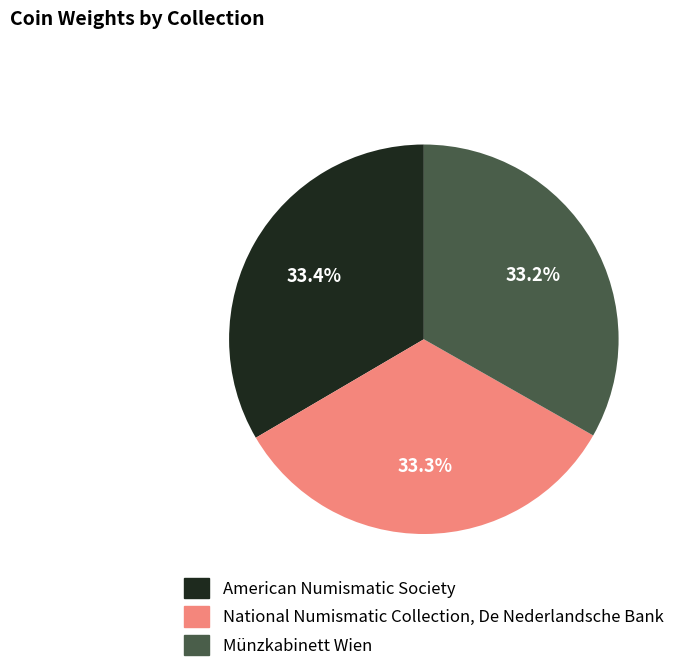

What is the ratio of the value at National Numismatic Collection, De Nederlandsche Bank to the value at Münzkabinett Wien?

1.0